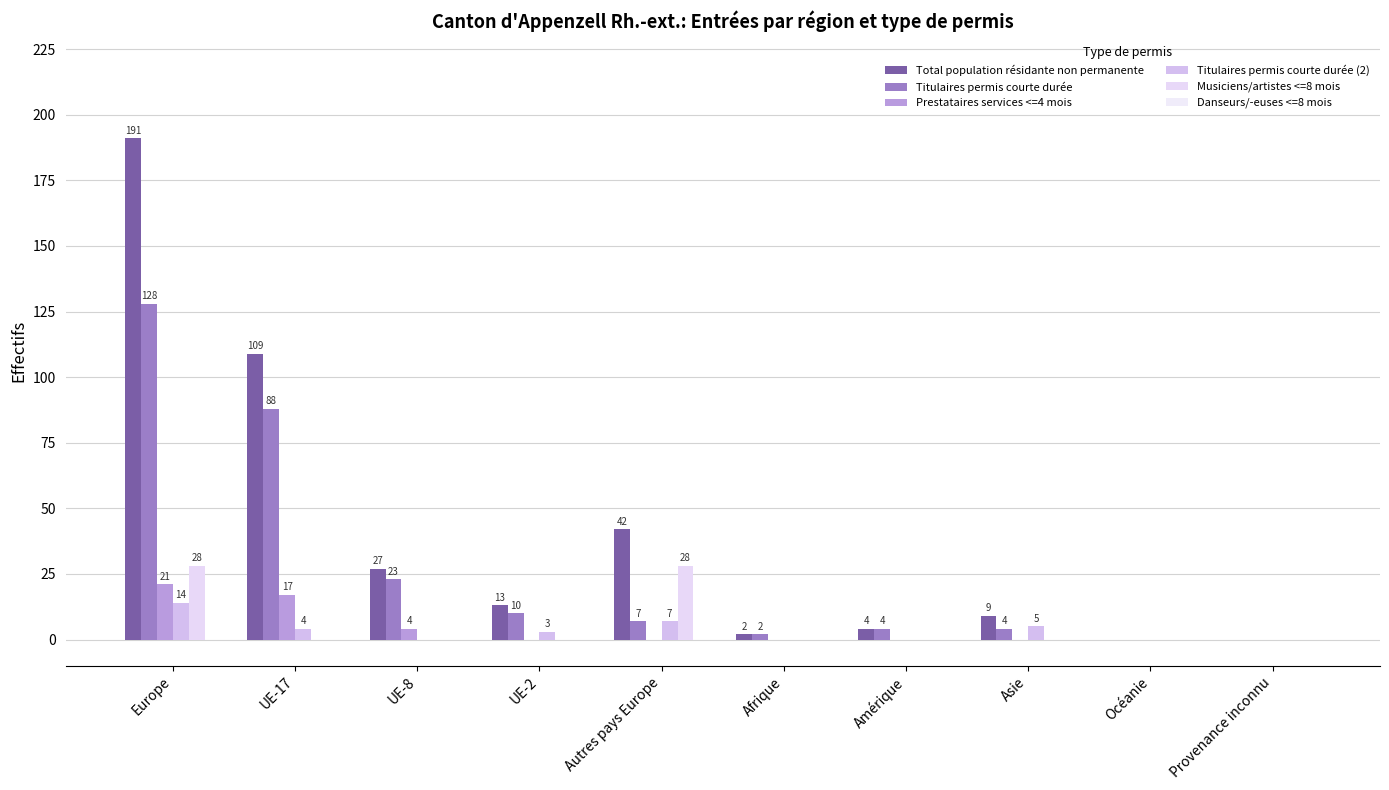

Which series has the widest spread of values?

Total population résidante non permanente